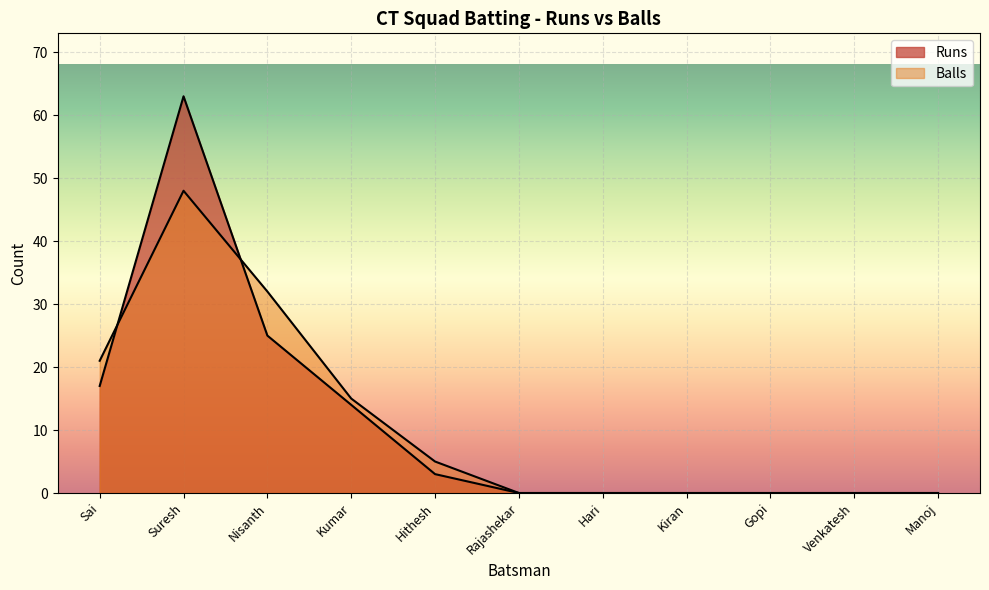

List the labels in order of Runs value, largest first.

Suresh, Nisanth, Sai, Kumar, Hithesh, Rajashekar, Hari, Kiran, Gopi, Venkatesh, Manoj